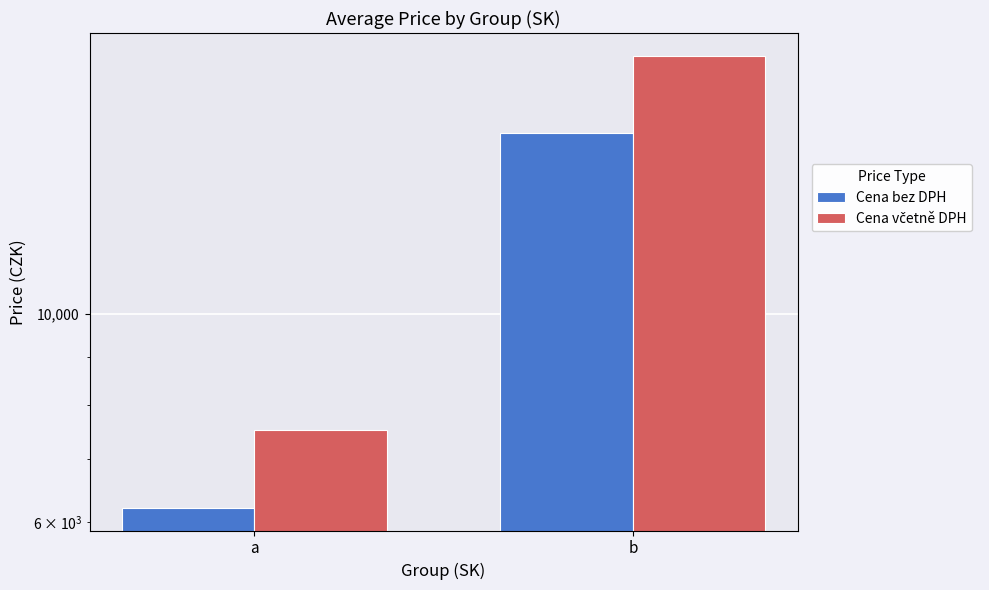

List the series in order of their overall mean, lowest first.

Cena bez DPH, Cena včetně DPH